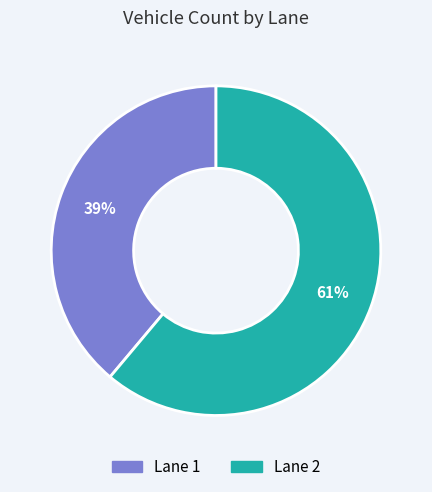

What is the majority slice?

Lane 2